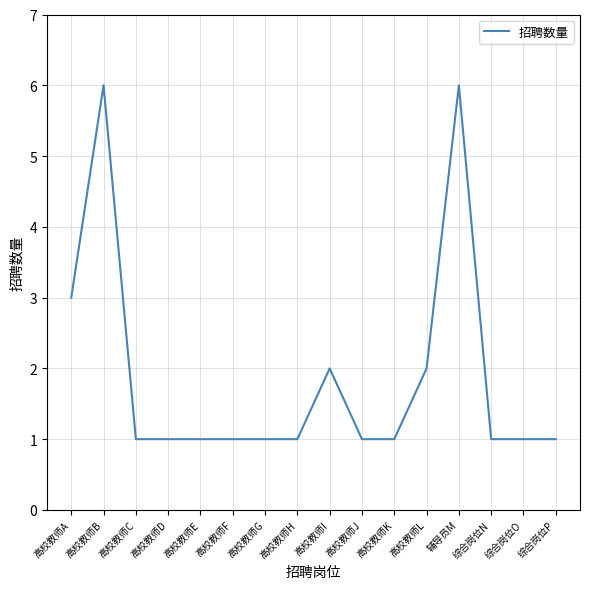

What is the difference between the values at 辅导员M and 高校教师C?

5